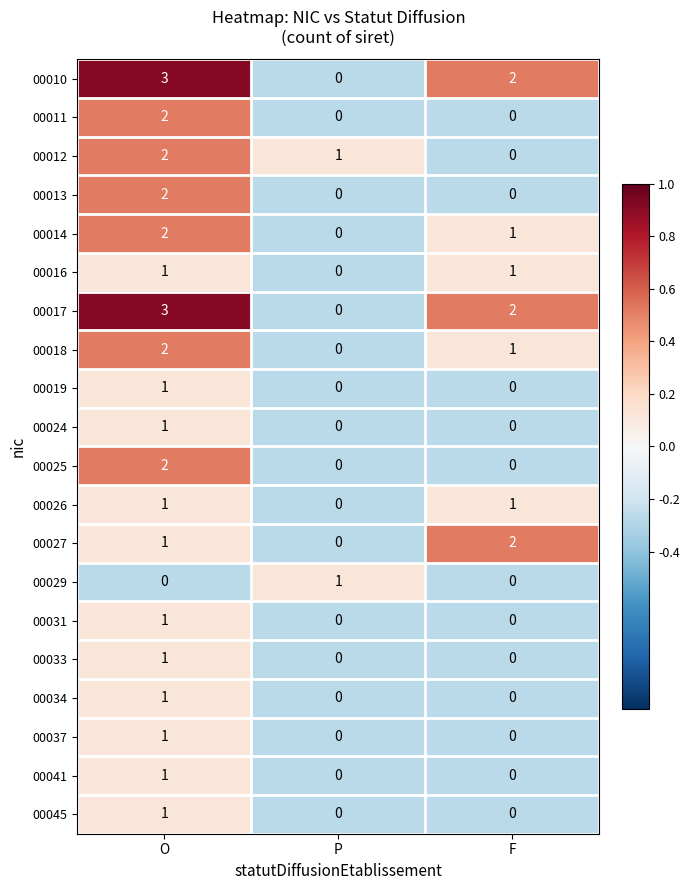

What is the maximum value shown in the chart?

3